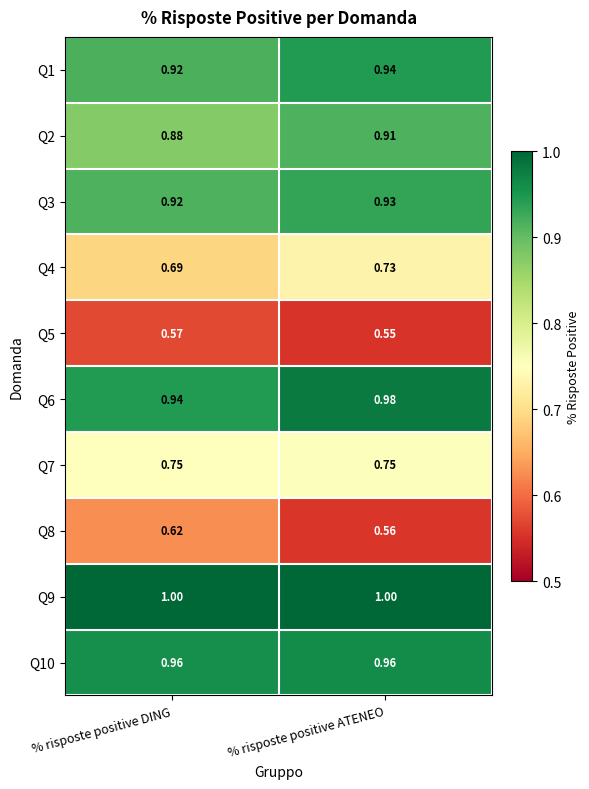

Which series has the largest total across all categories?

Q9